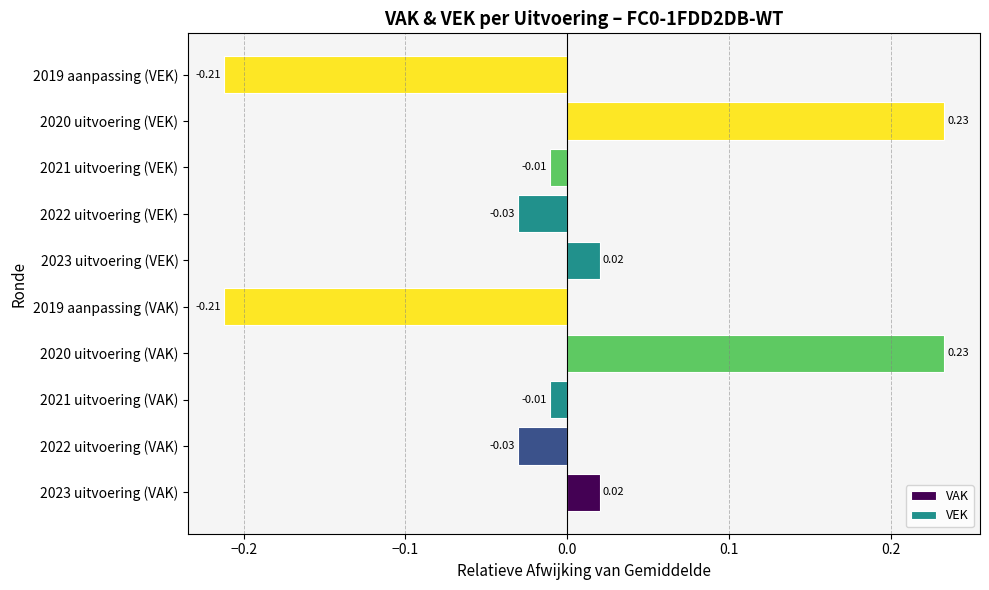

What is the maximum value shown in the chart?

0.2